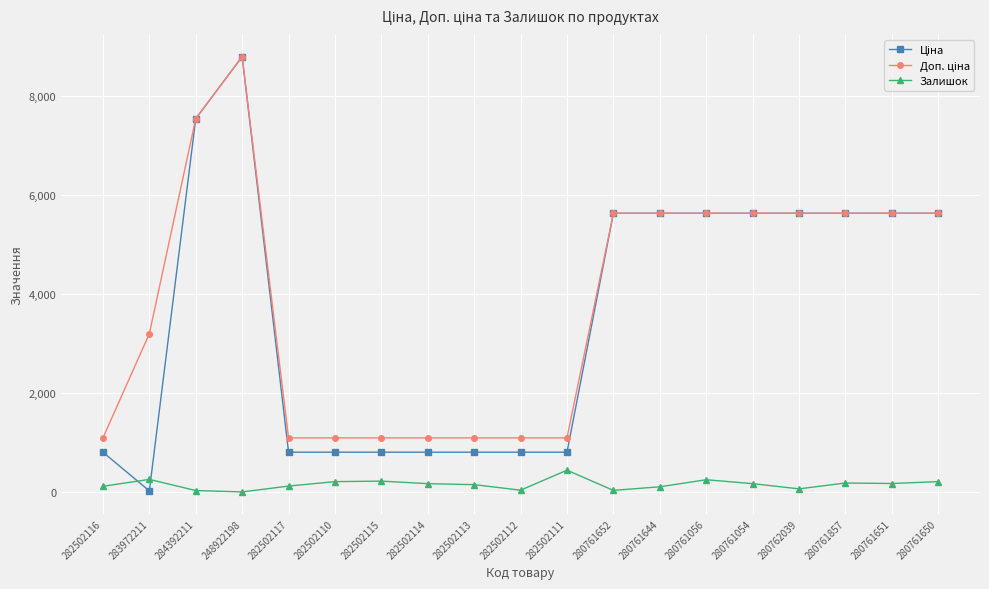

The Залишок series shows 181.0 at 280761651. True or false?

True